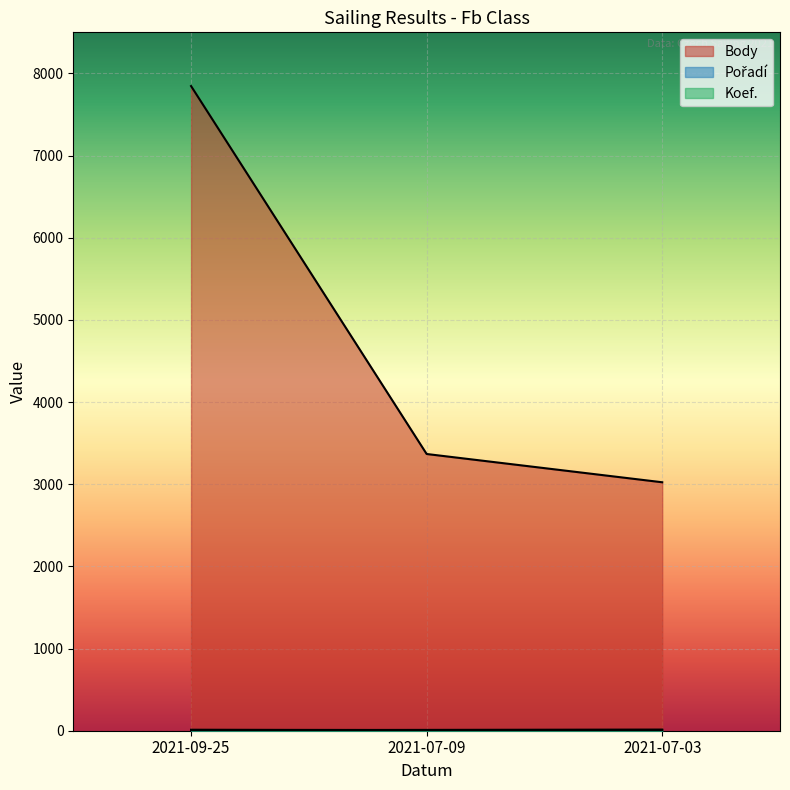

How many series are shown in this chart?

3